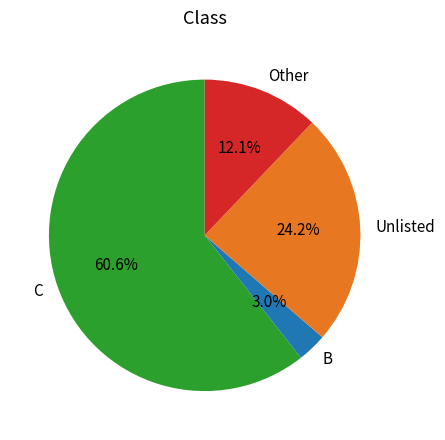

True or false: B accounts for 3% of the total.

True